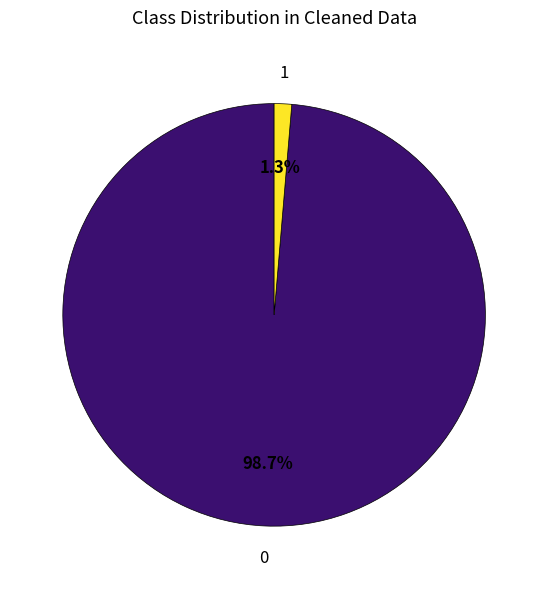

Is there a majority slice in this chart?

Yes